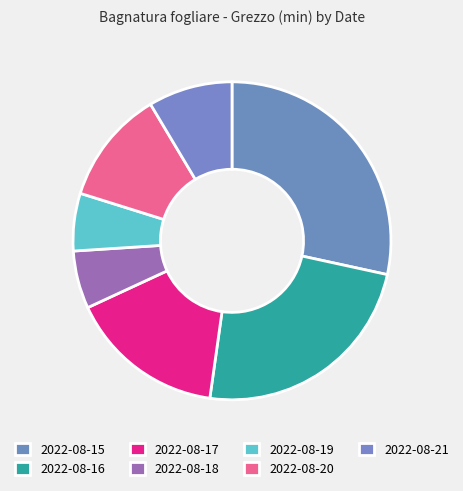

Does 2022-08-15 account for over 50% of the chart?

No